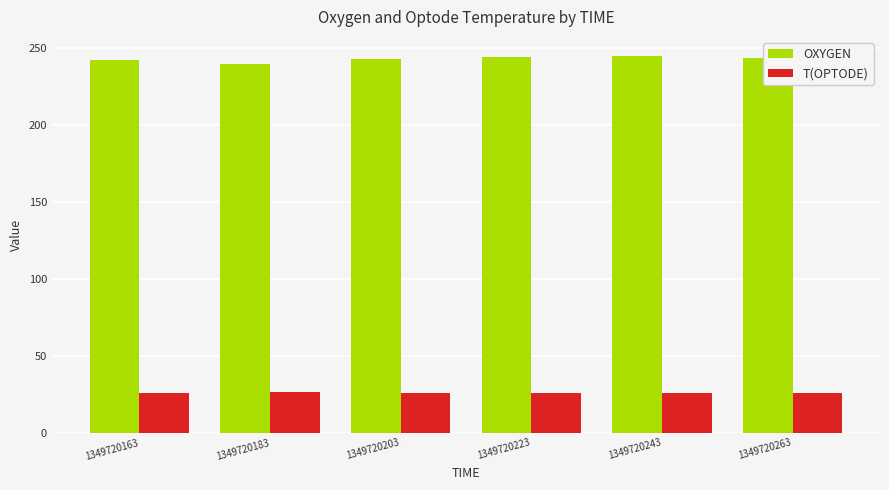

Is the value of OXYGEN at 1349720203 greater than the value of T(OPTODE) at 1349720223?

Yes